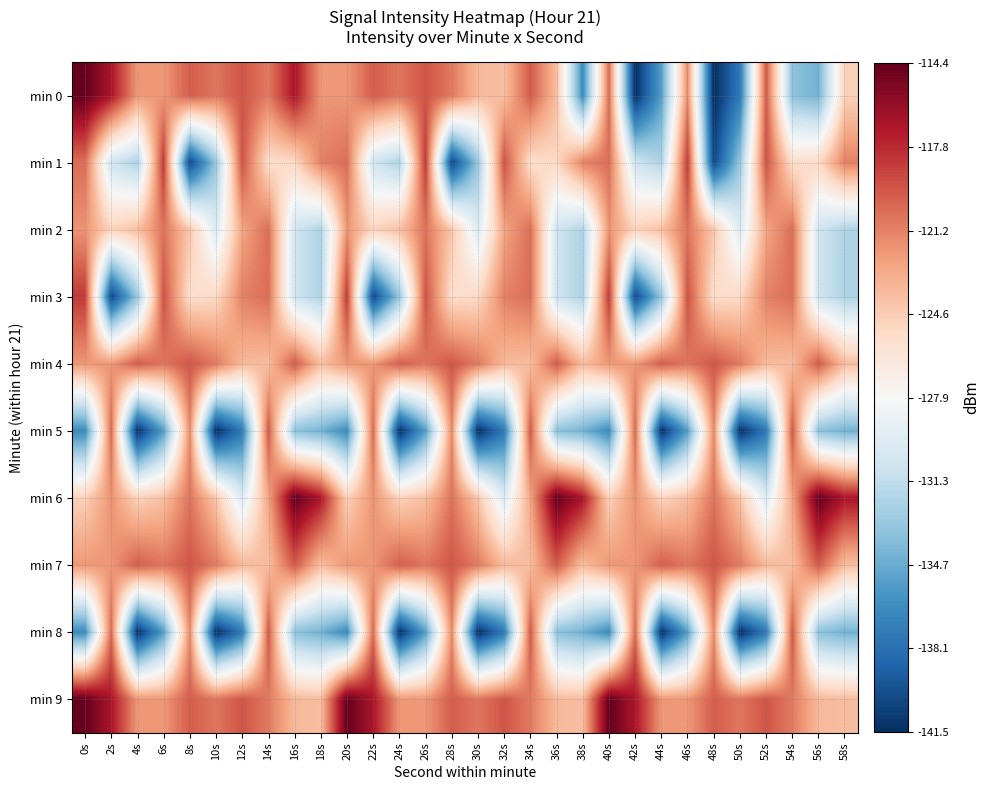

At which category does the chart reach its minimum across all series?

48s